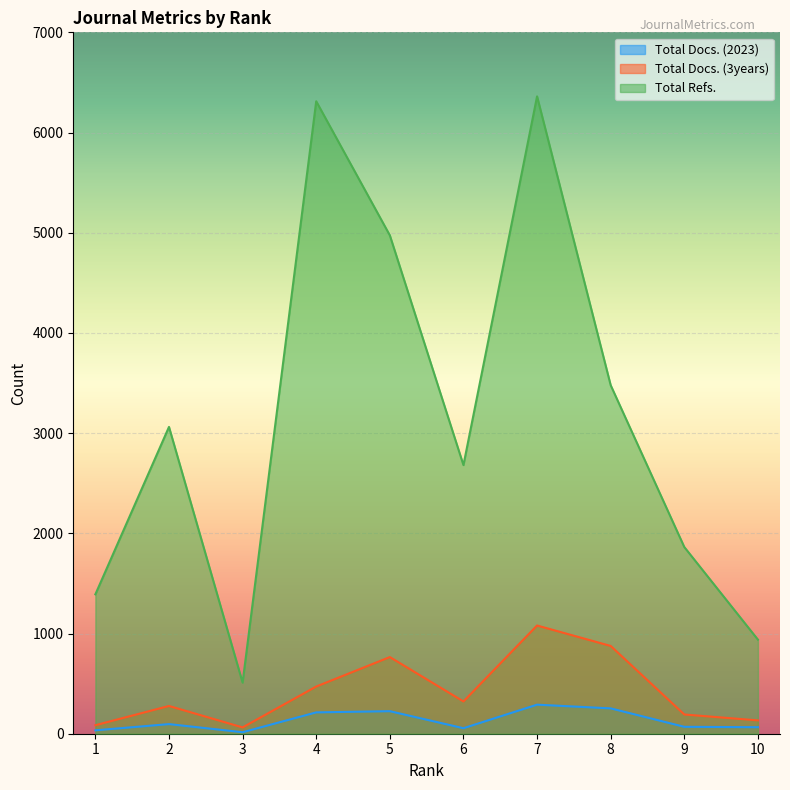

What is the difference between the Total Refs. values at 3 and 10?

429